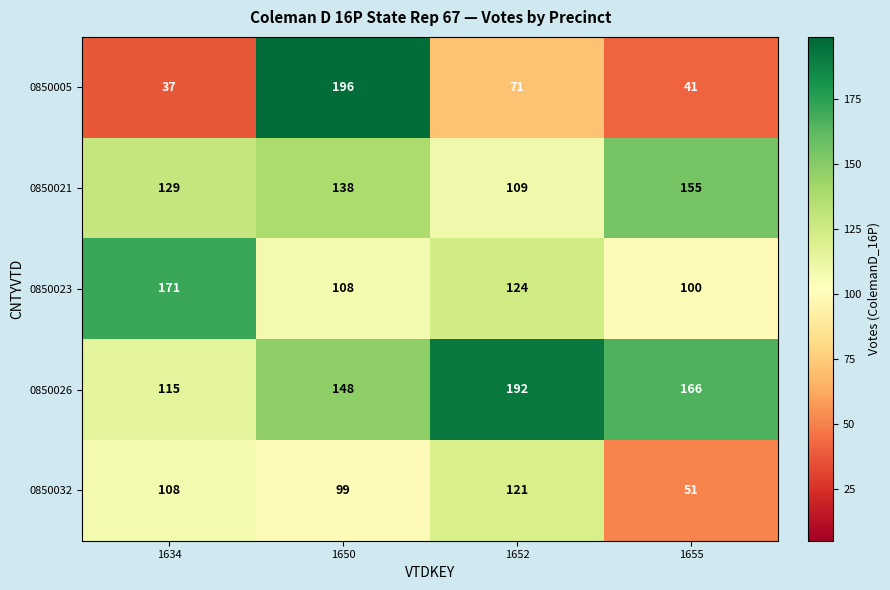

Which series changed the most between 1634 and 1655?

0850023